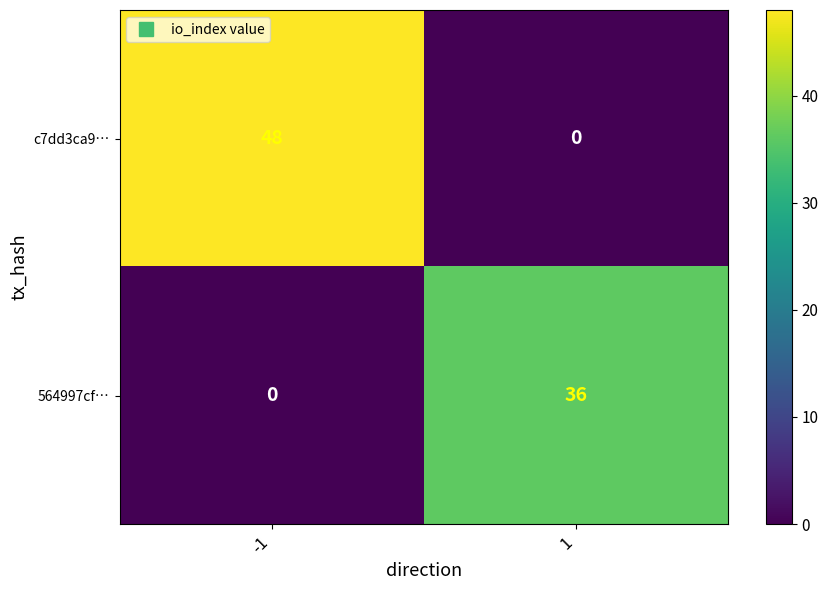

What is the difference between the highest and lowest values at -1?

48